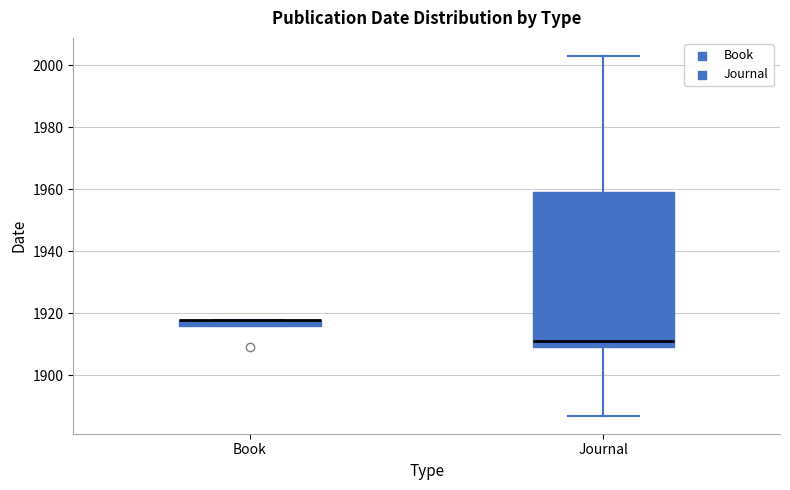

Which box is the tallest, from its lower edge to its upper edge?

Journal